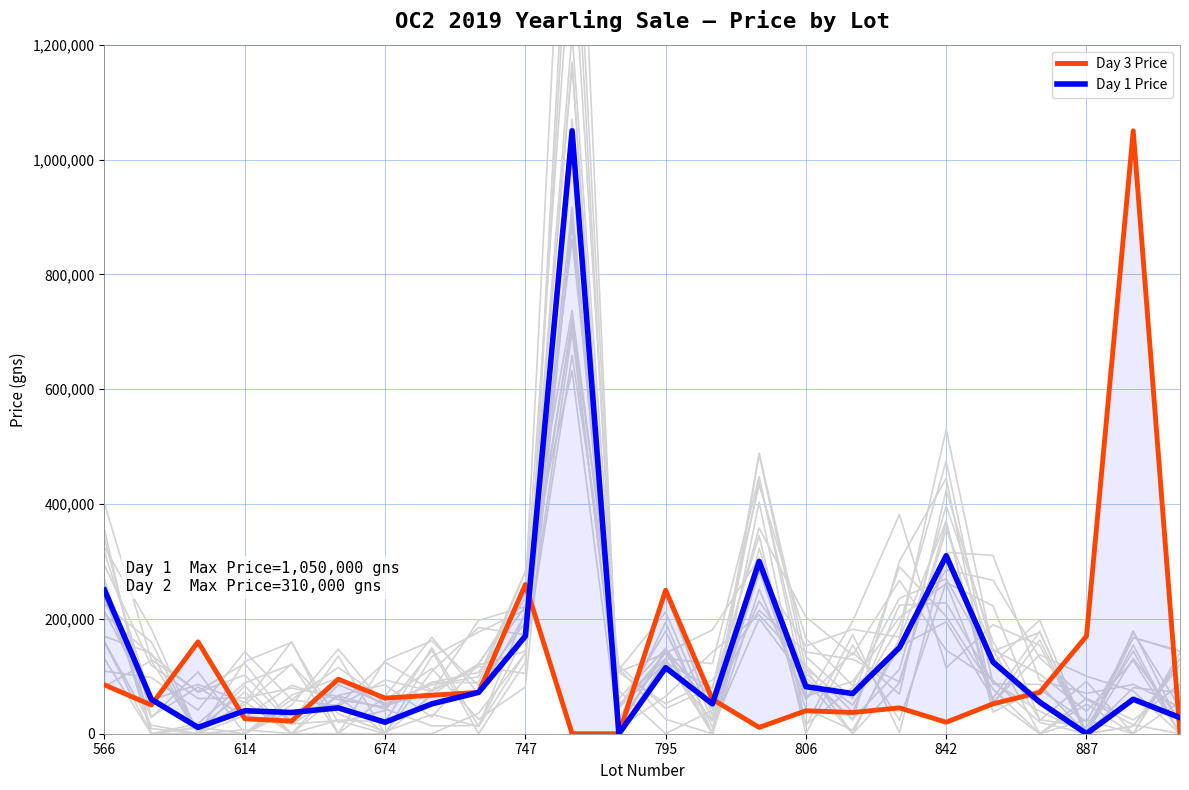

The Day 1 Price series shows 72000 at 8. True or false?

True